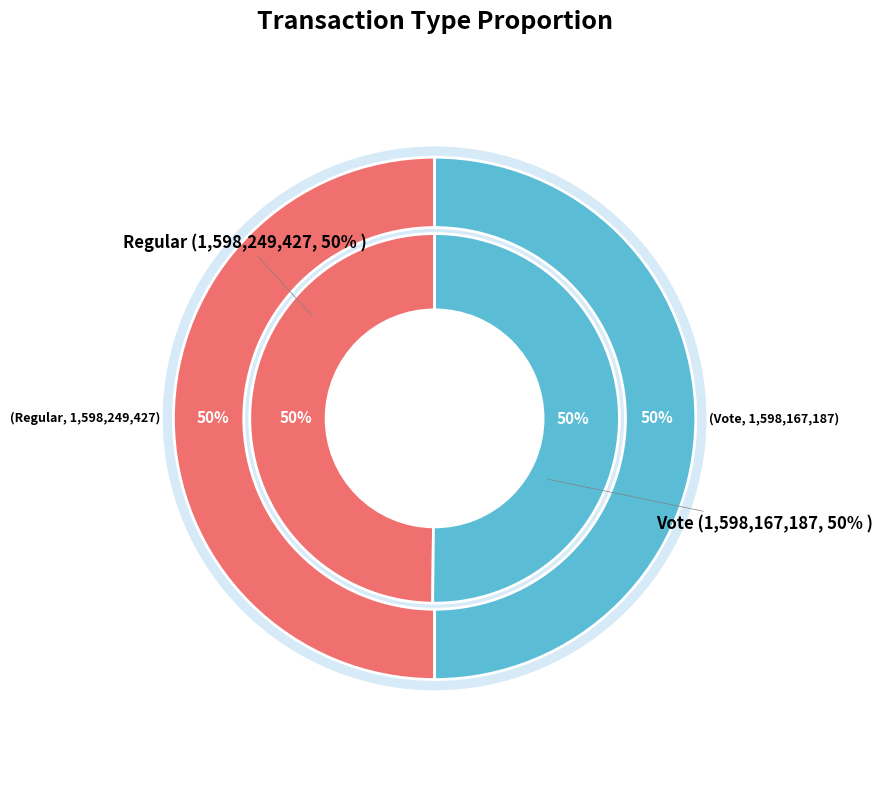

What percentage is NOT represented by Regular?

50.0%